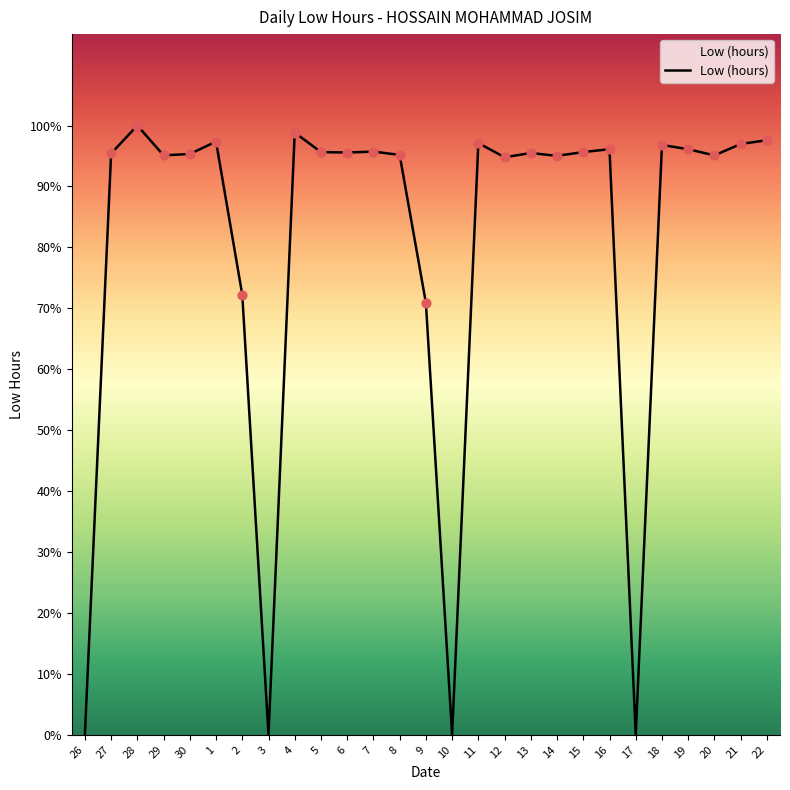

What is the ratio of the value at 30 to the value at 19?

1.0